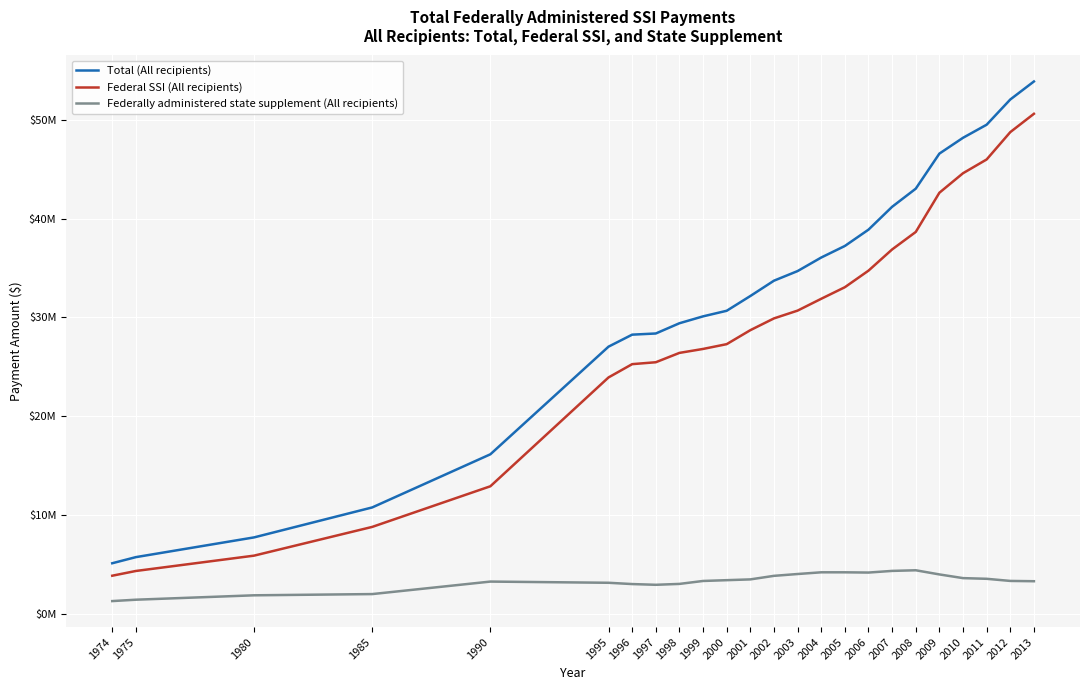

Which series has the largest range (max minus min)?

Total (All recipients)